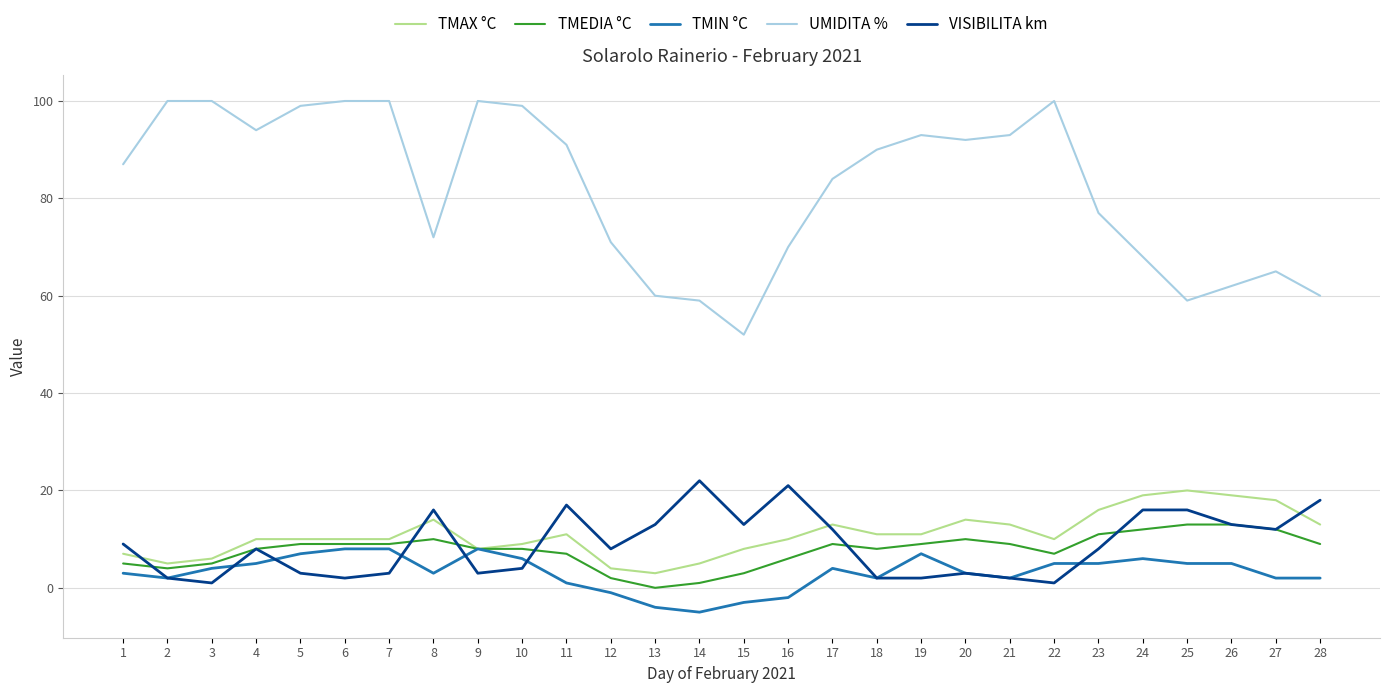

Is it true that TMEDIA °C equals 10 at 8?

True